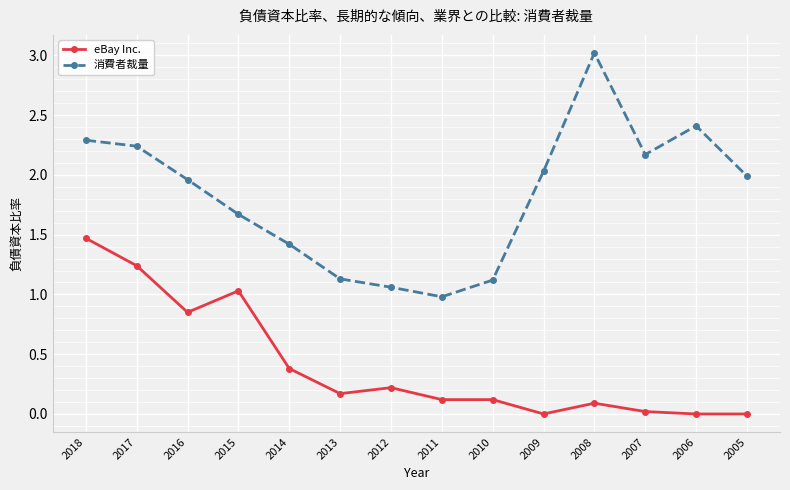

What is the spread (max minus min) of values at 2014?

1.0